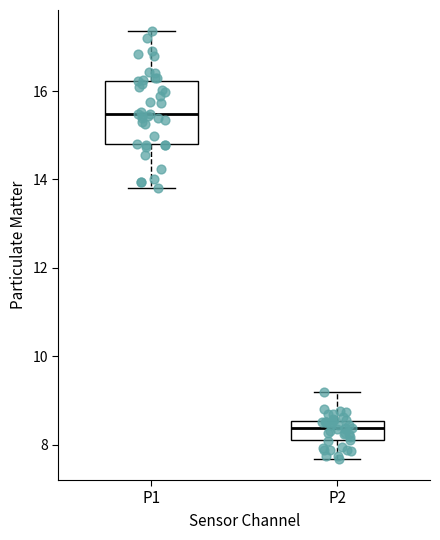

Reading left to right, read every box against the y-axis: the position of its median line, the range the box covers, and the ends of its whiskers. The values are not printed on the chart, so give them approximately, as read against the axis.

P1: median 15.4, box 14.8 to 16.2, whiskers 13.8 to 17.4
P2: median 8.4, box 8.0 to 8.6, whiskers 7.6 to 9.2